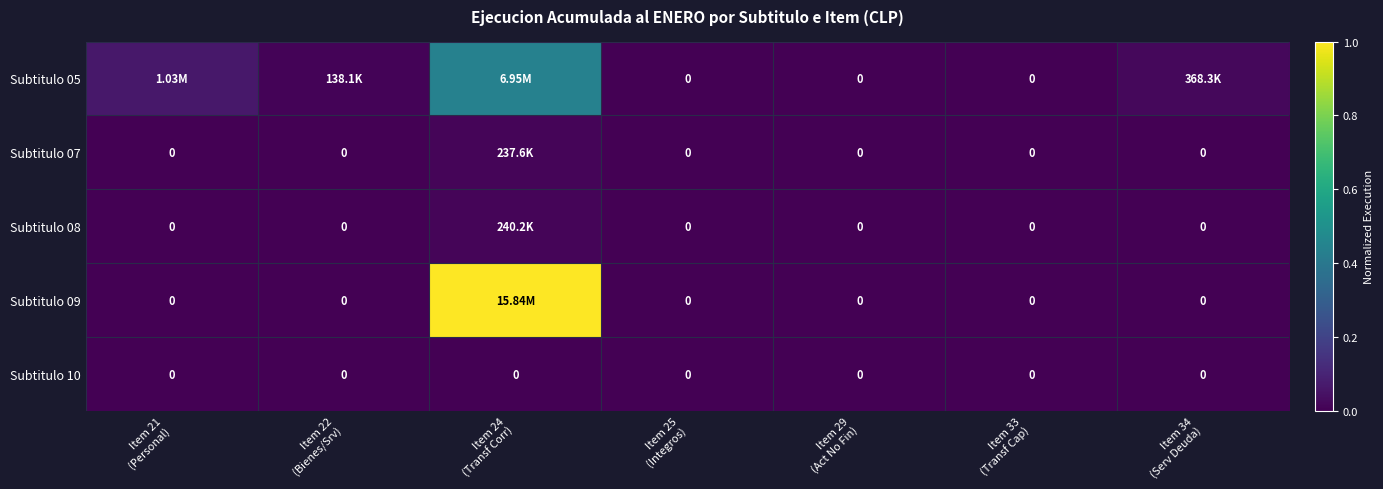

At which label does Subtitulo 05 reach its minimum?

Item 25 (Integros)